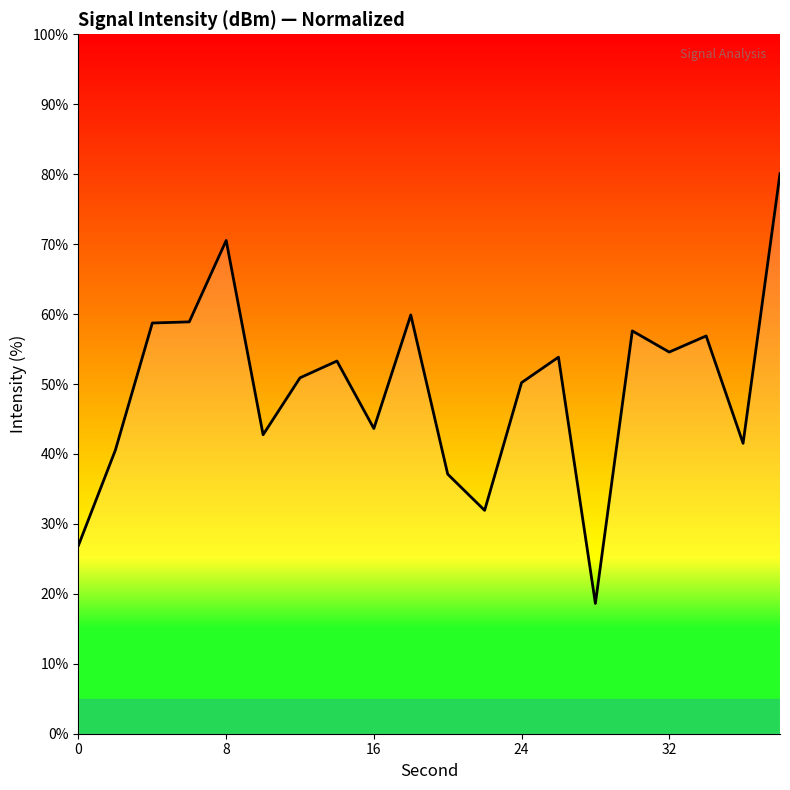

What is the greatest value displayed?

80.1